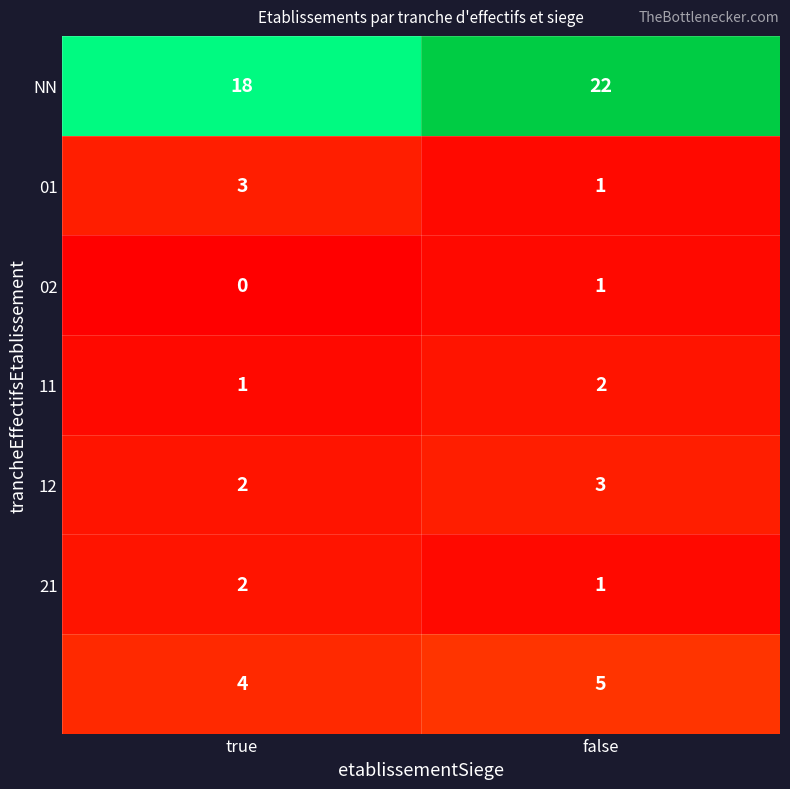

At which category is the sum across all series the highest?

false